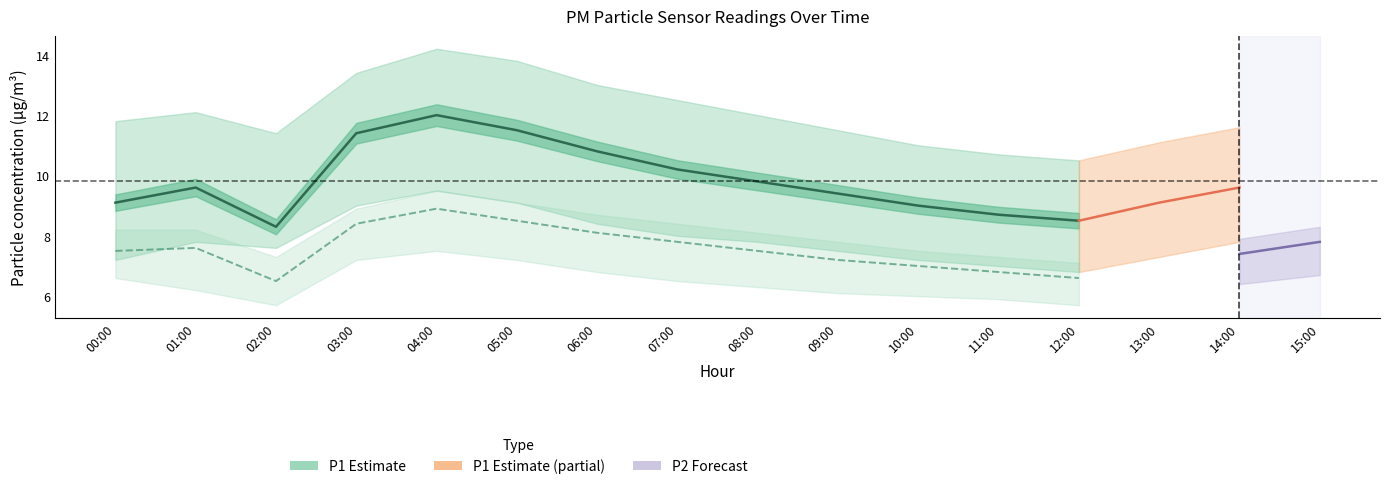

Which series has the widest spread of values?

P1